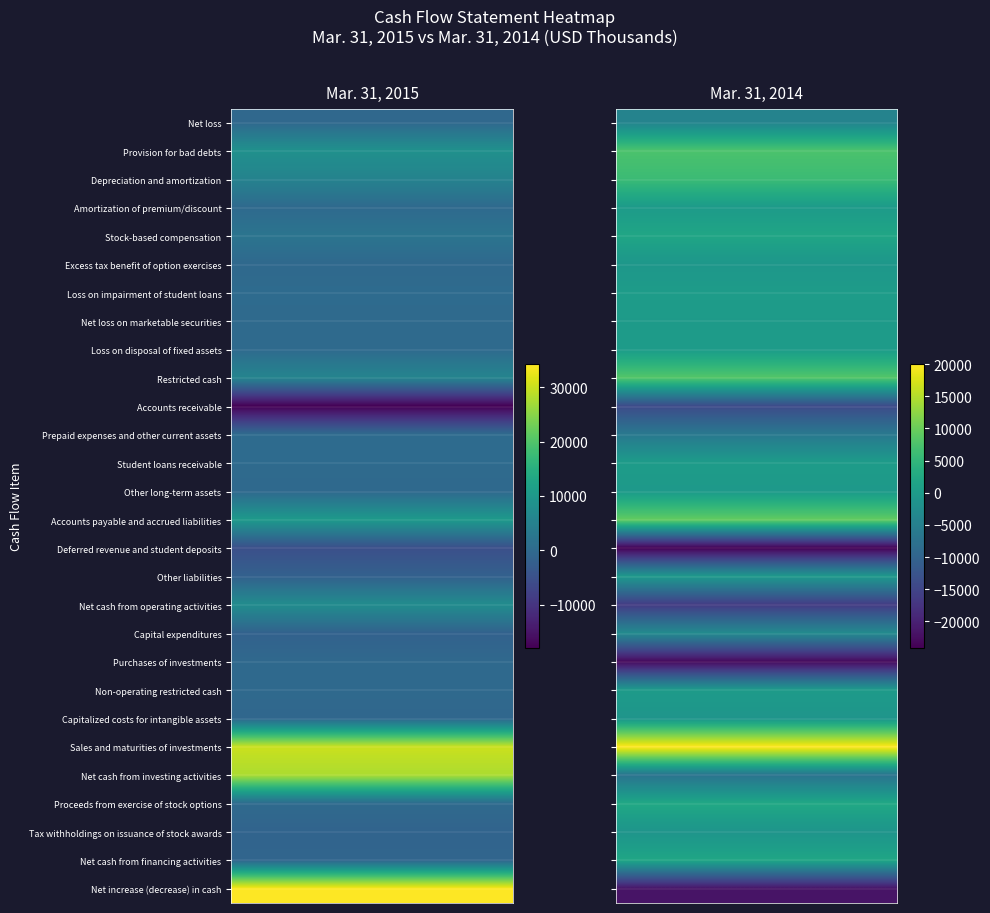

The Non-operating restricted cash series shows 0 at Provision for bad debts. True or false?

True